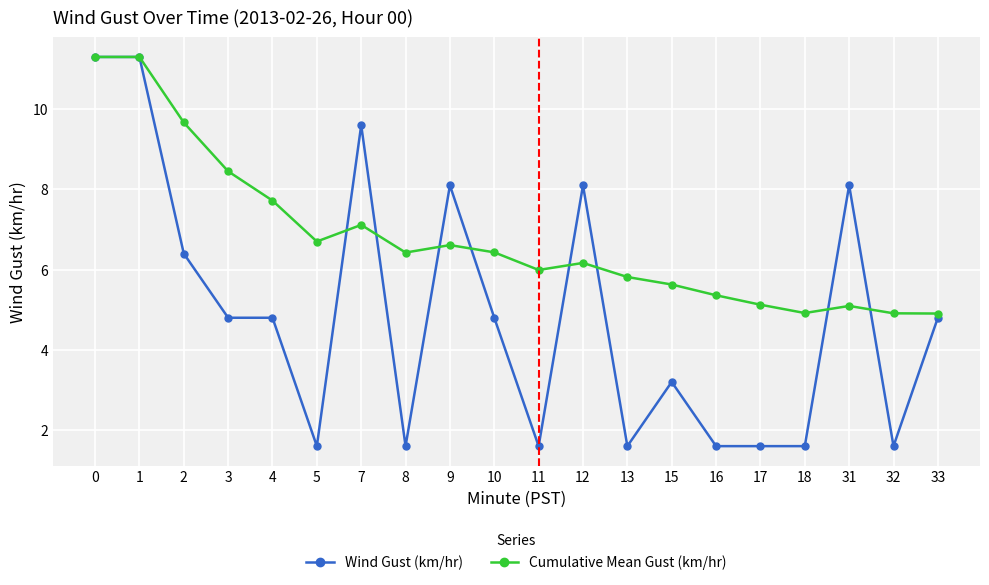

What is the difference between the second highest and minimum values in the Cumulative Mean Gust (km/hr) series?

6.4